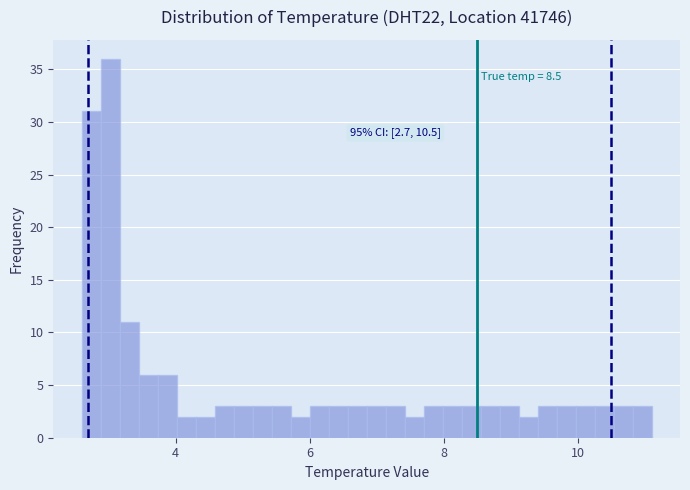

Around what value on the x-axis is the tallest bar? Give the approximate position of its centre, as read against the axis.

3.0